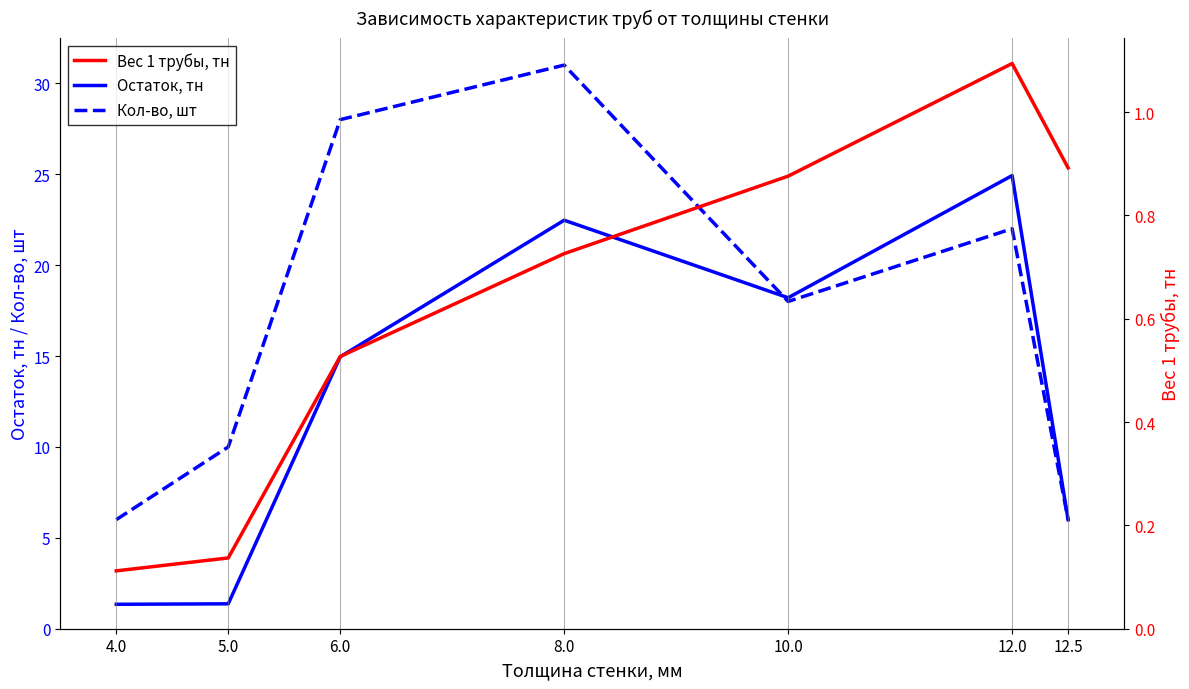

True or false: Остаток, тн has a value of 22.5 at 8.0.

True